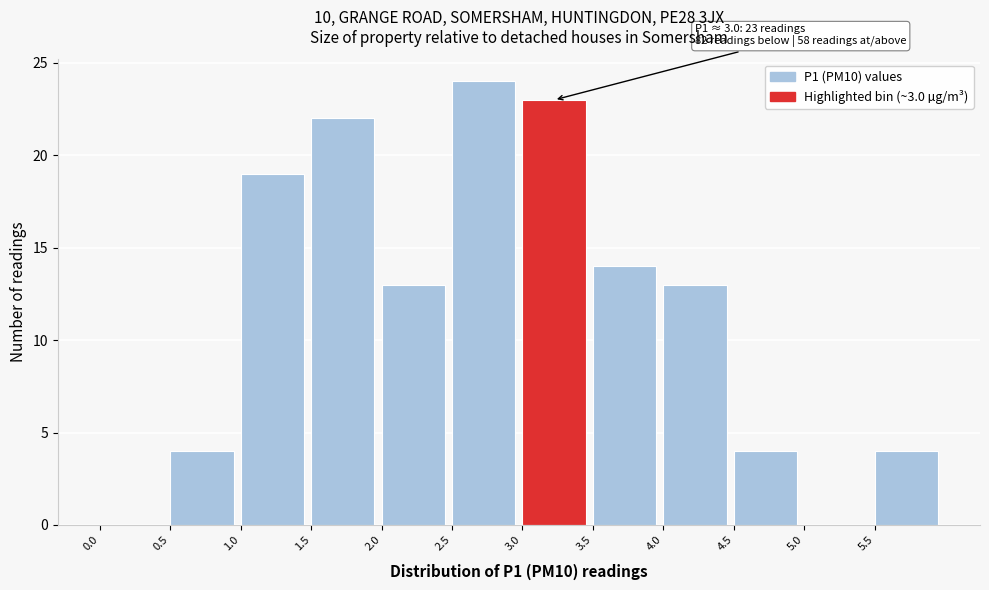

Which range on the x-axis has the tallest bar?

2.5 to 3.0